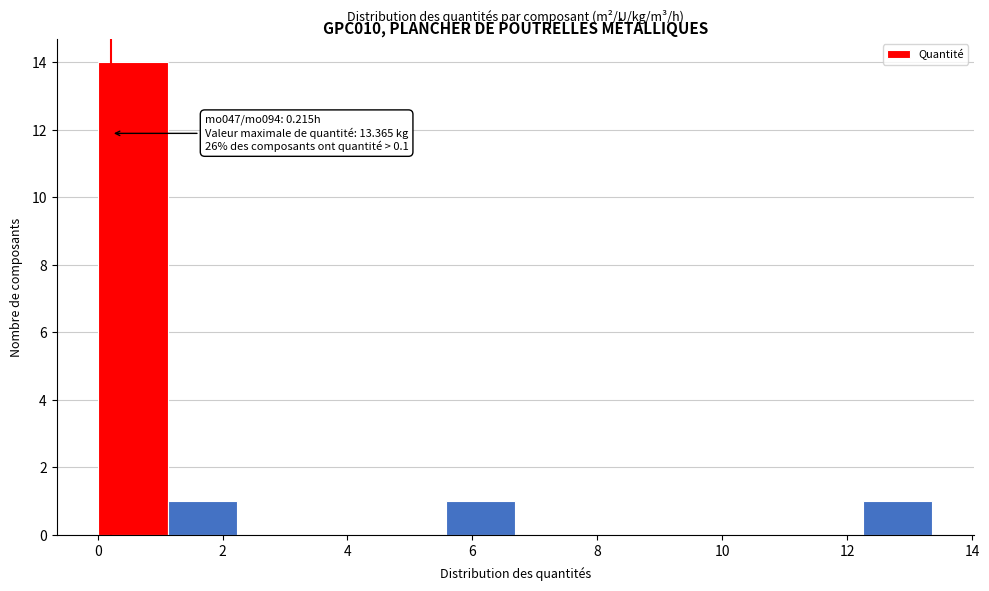

Over which range of the x-axis is the bar tallest?

0.0 to 1.2